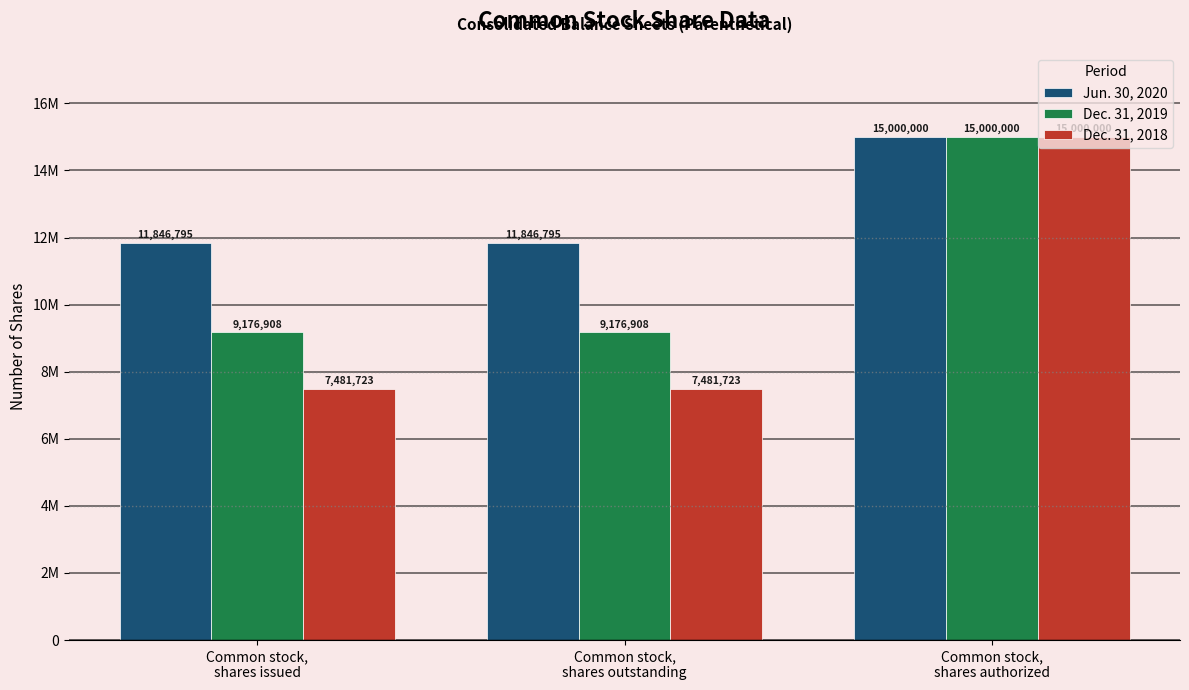

What is the maximum value for Jun. 30, 2020?

15000000